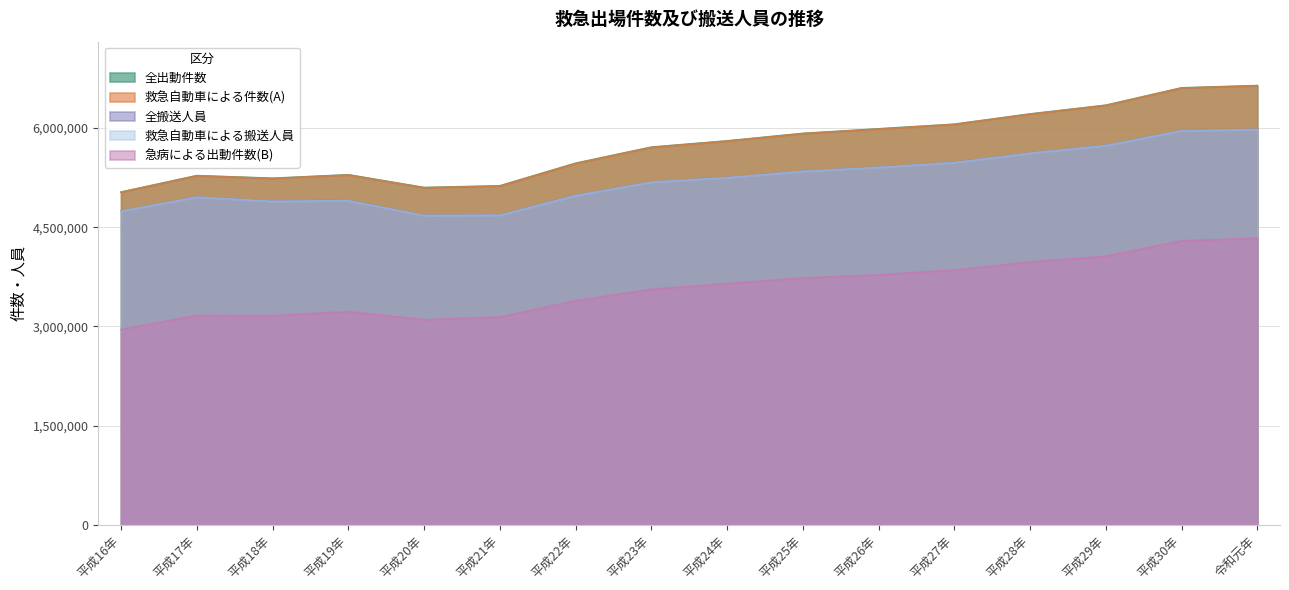

How many data points in 急病による出動件数(B) are less than 3648074?

8